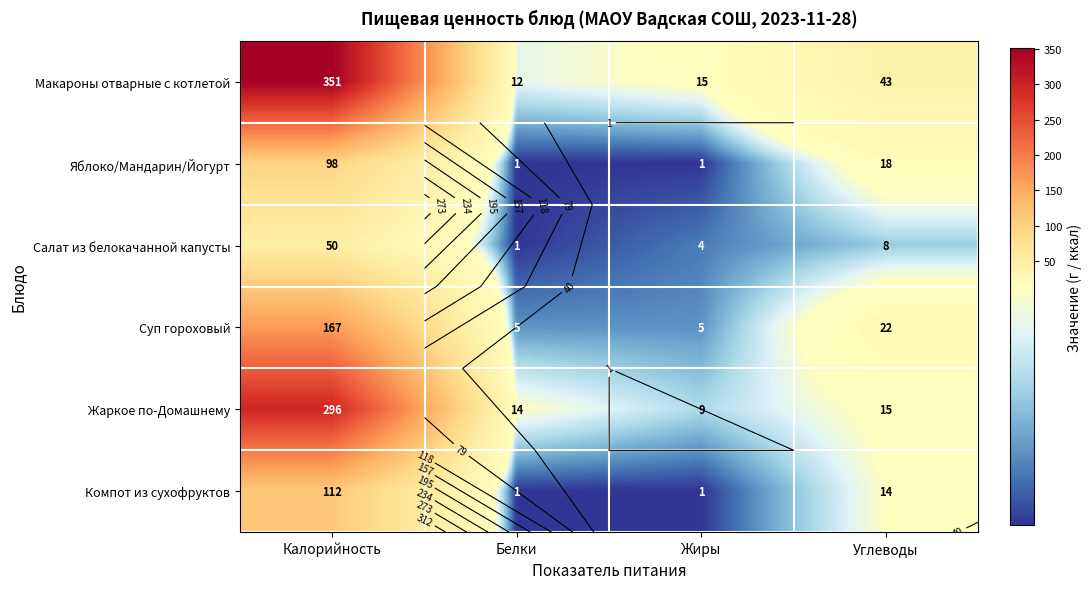

What is the total value across all series at Углеводы?

120